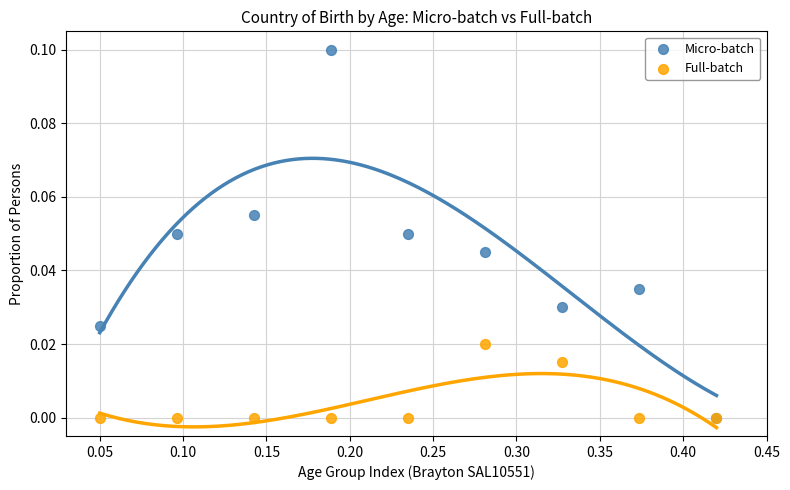

What are all the series names shown in the legend?

Micro-batch, Full-batch